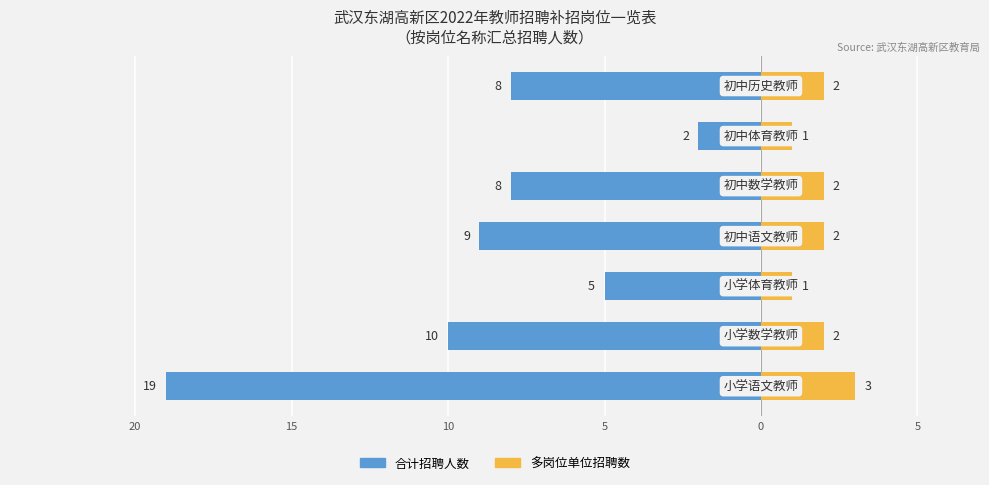

Which series has the widest spread of values?

合计招聘人数